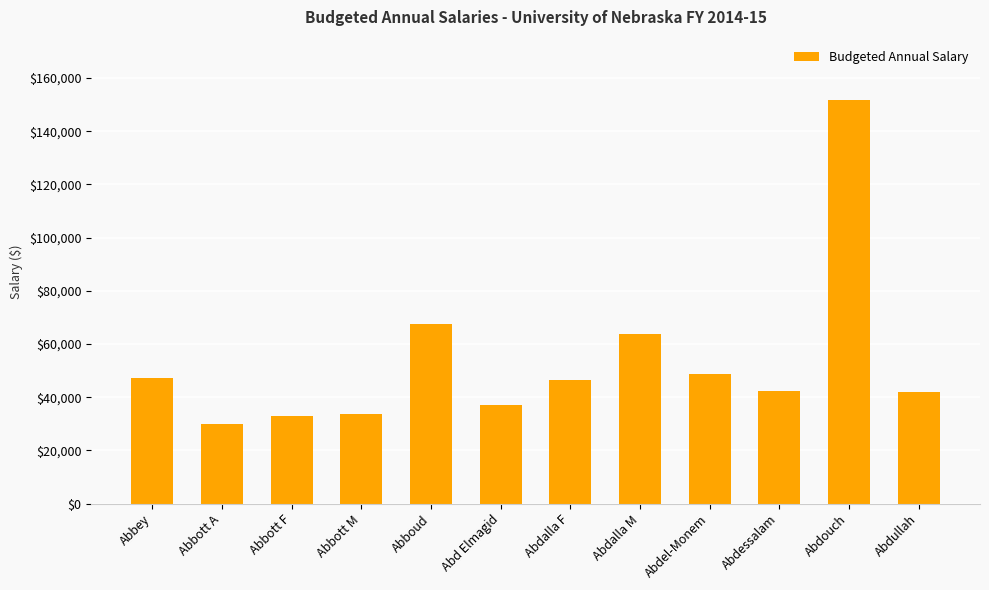

What is the greatest value displayed?

151654